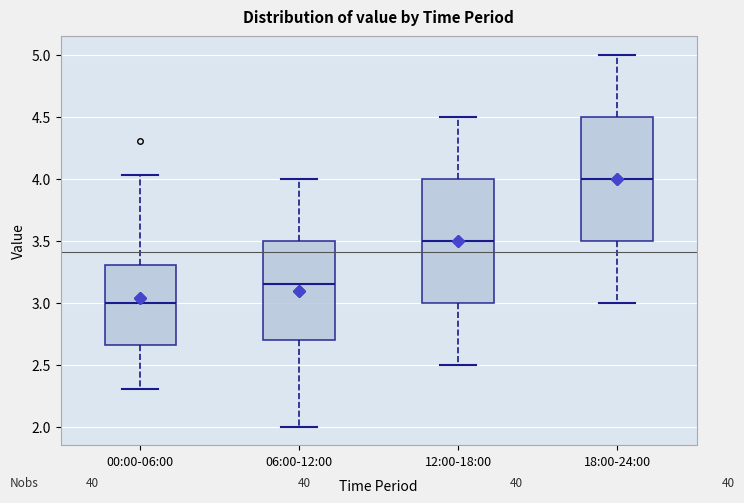

Which box's median line is the lowest?

00:00-06:00